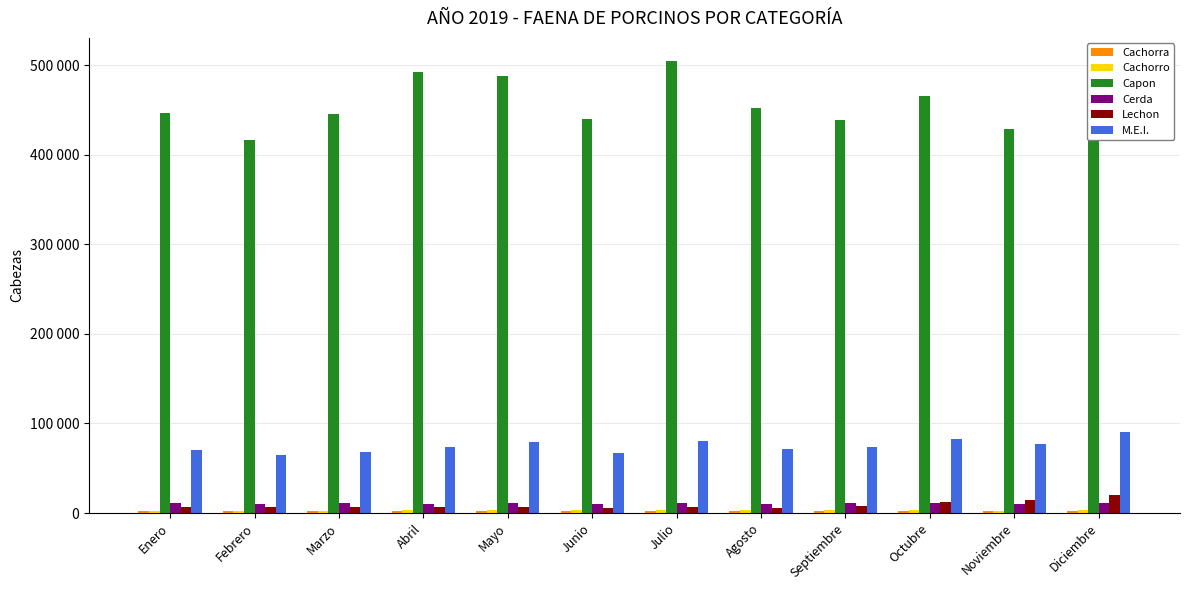

Reading right to left, what are all the values shown in this chart?

Cachorra: Diciembre=1811.0	Noviembre=1814.8	Octubre=1982.0	Septiembre=1983.0	Agosto=2213.0	Julio=1991.0	Junio=1998.0	Mayo=2441.0	Abril=2332.0	Marzo=2737.0	Febrero=2100.0	Enero=2185.0
Cachorro: Diciembre=3198.0	Noviembre=1931.0	Octubre=3173.0	Septiembre=3067.0	Agosto=2859.0	Julio=3200.0	Junio=3113.0	Mayo=3569.0	Abril=3288.0	Marzo=2520.0	Febrero=2602.0	Enero=2629.0
Capon: Diciembre=487794.5	Noviembre=428687.8	Octubre=466035.2	Septiembre=438749.5	Agosto=451778.0	Julio=505331.0	Junio=440202.5	Mayo=487804.0	Abril=492609.2	Marzo=445441.8	Febrero=417005.8	Enero=446953.8
Cerda: Diciembre=10628.8	Noviembre=9894.5	Octubre=11260.8	Septiembre=10878.5	Agosto=10306.8	Julio=11286.2	Junio=9578.5	Mayo=11251.0	Abril=10390.5	Marzo=11042.2	Febrero=10039.0	Enero=11286.5
Lechon: Diciembre=20004.8	Noviembre=14504.2	Octubre=12511.2	Septiembre=7557.0	Agosto=5354.2	Julio=6980.8	Junio=6030.5	Mayo=7017.5	Abril=6149.8	Marzo=6665.0	Febrero=7021.2	Enero=6802.8
M.E.I.: Diciembre=90475.5	Noviembre=77373.8	Octubre=82669.5	Septiembre=73514.8	Agosto=71813.8	Julio=80310.0	Junio=66498.8	Mayo=78794.0	Abril=73612.5	Marzo=68666.2	Febrero=65243.0	Enero=70155.2